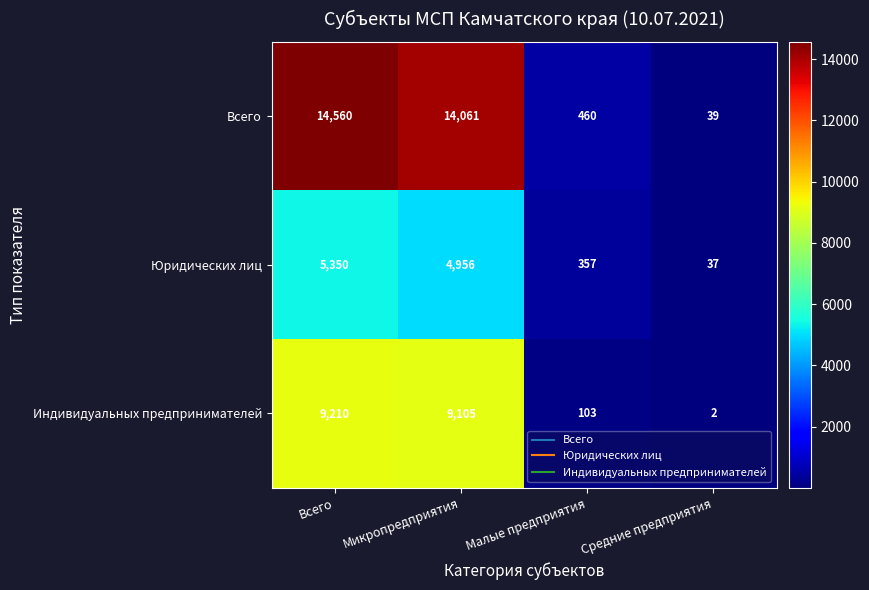

What is the sum of the Юридических лиц values at Малые предприятия and Всего?

5707